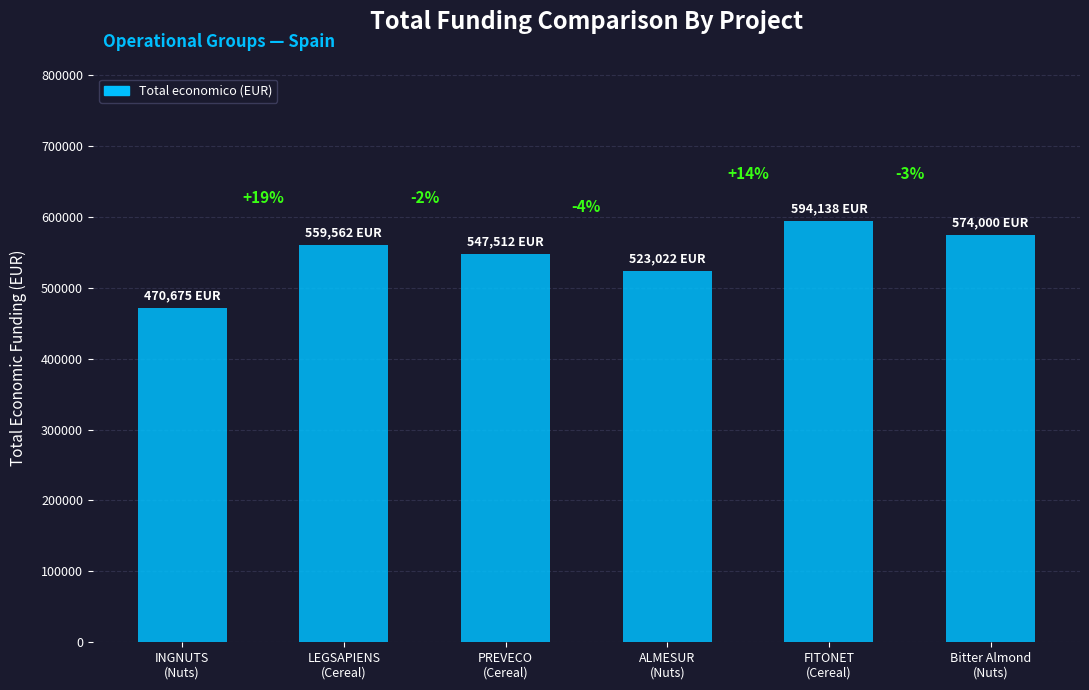

List the labels in order of value, smallest first.

INGNUTS
(Nuts), ALMESUR
(Nuts), PREVECO
(Cereal), LEGSAPIENS
(Cereal), Bitter Almond
(Nuts), FITONET
(Cereal)